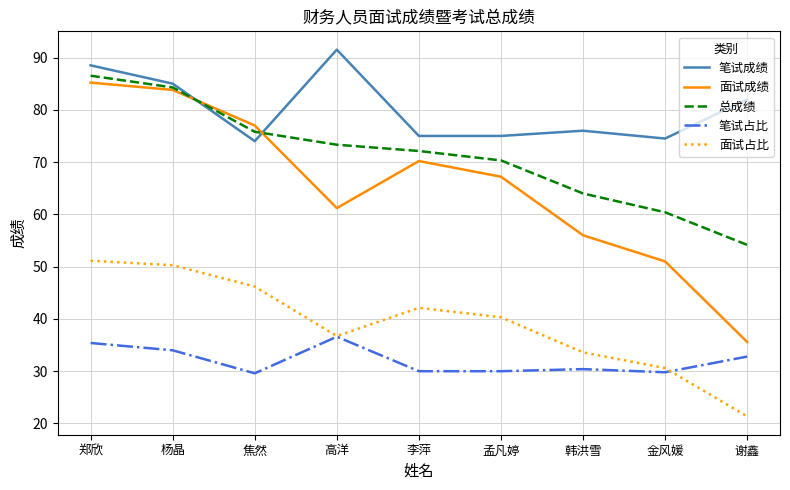

What position from the right is 郑欣?

9